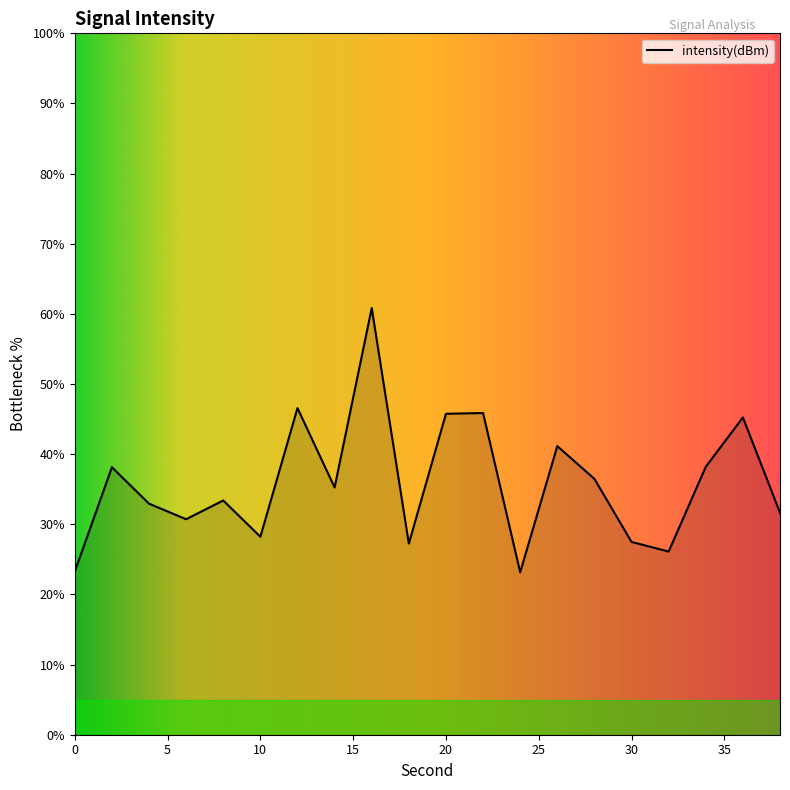

True or false: the data has more than 1 interior local peaks.

True